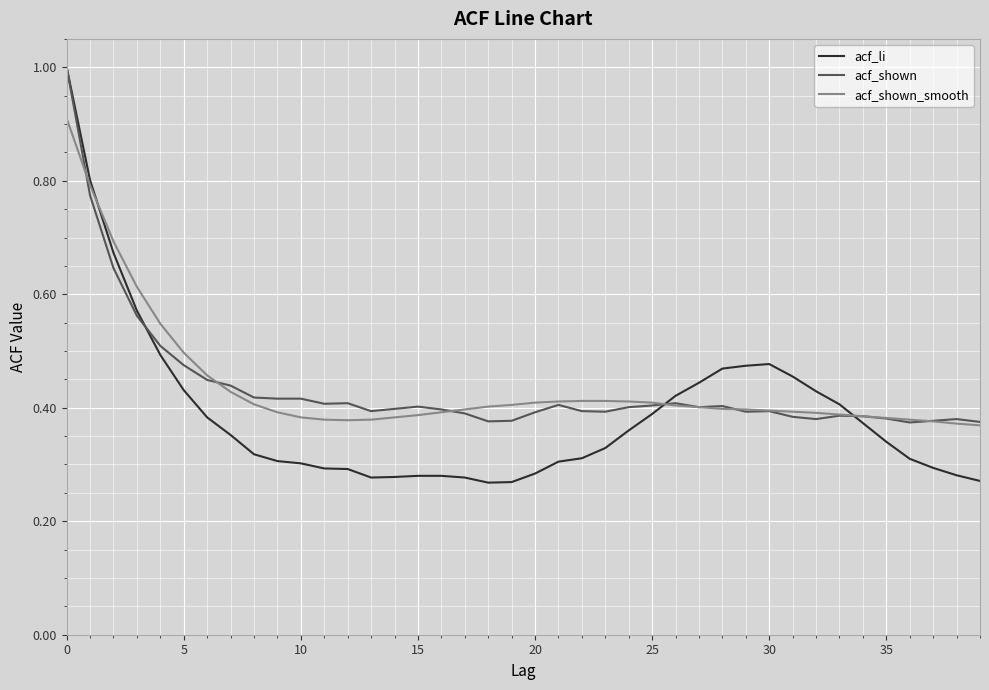

Which series has the widest spread of values?

acf_li